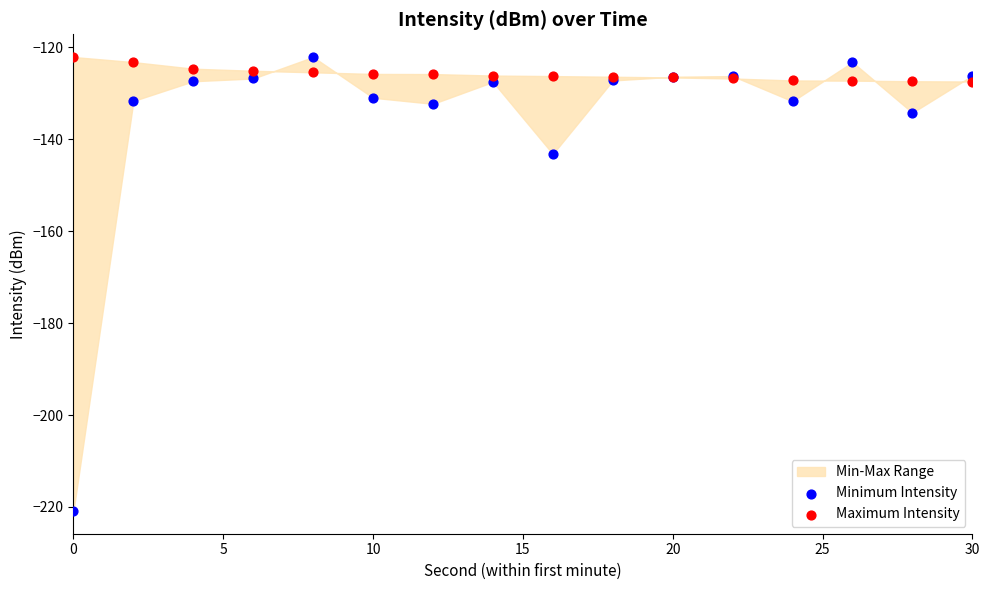

Which series has the widest spread of Y values?

Minimum Intensity